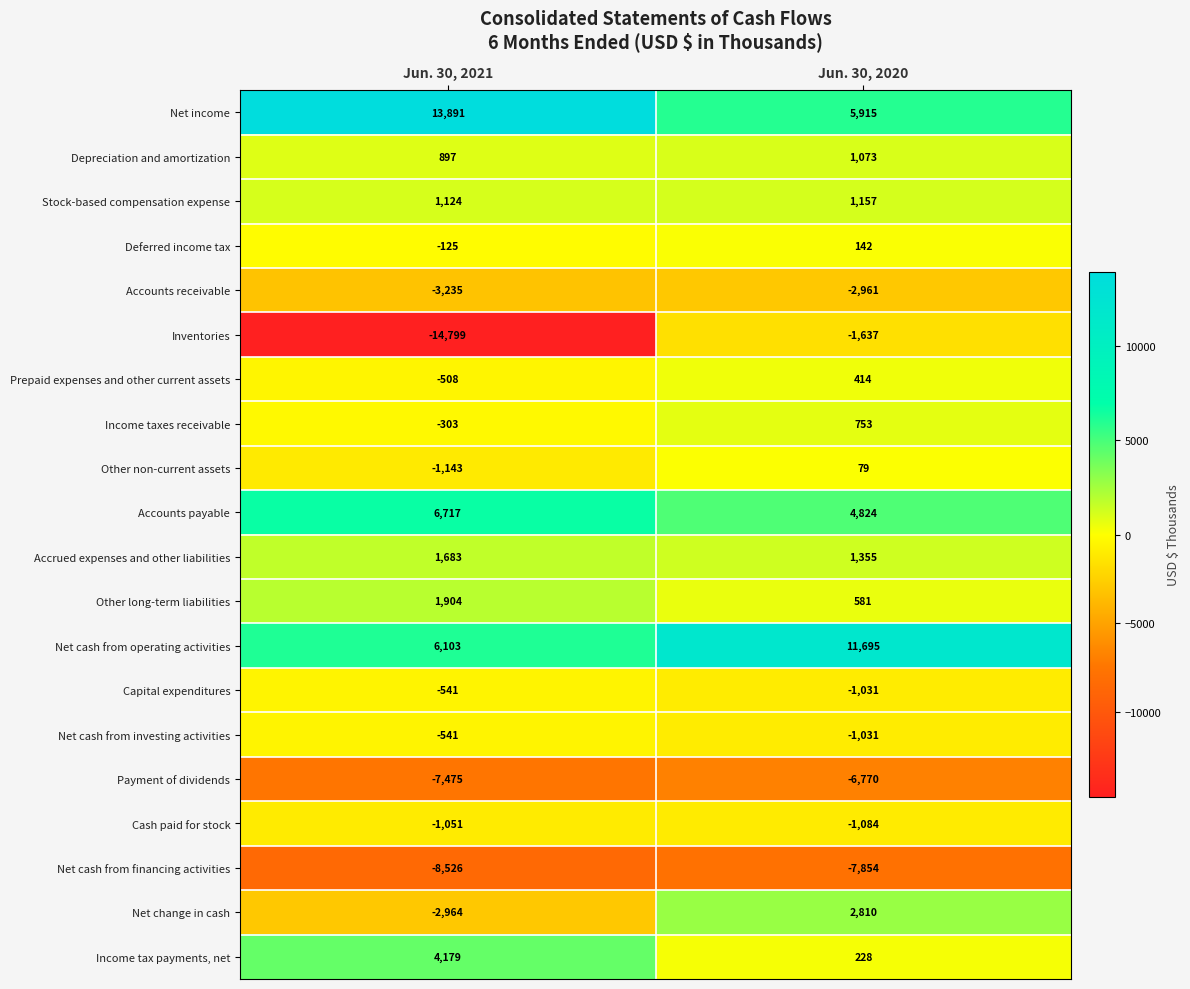

What is the difference between the highest and lowest values at Jun. 30, 2020?

19549